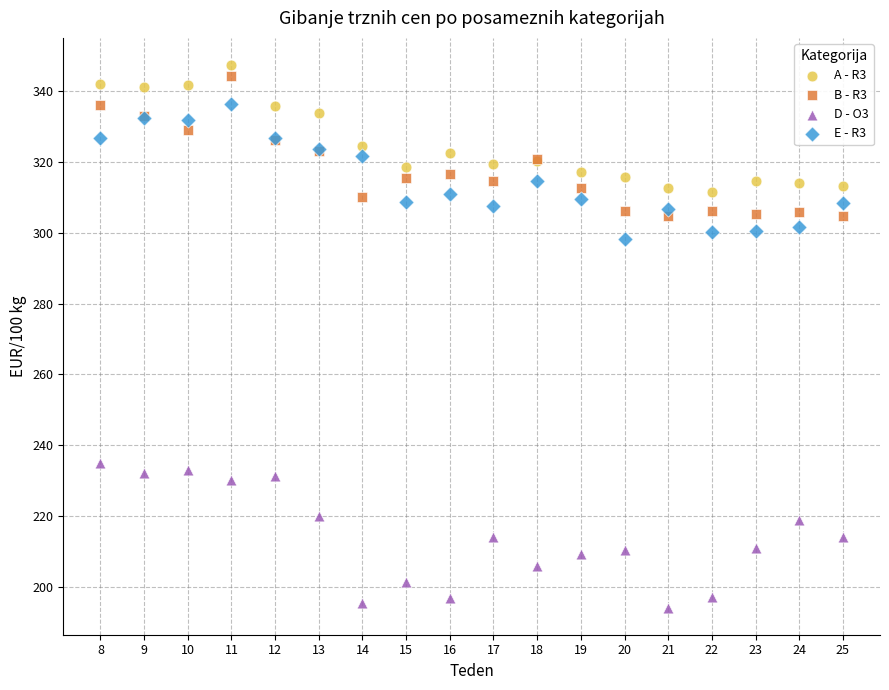

Across all series, what Y value is closest to 270?

298.3